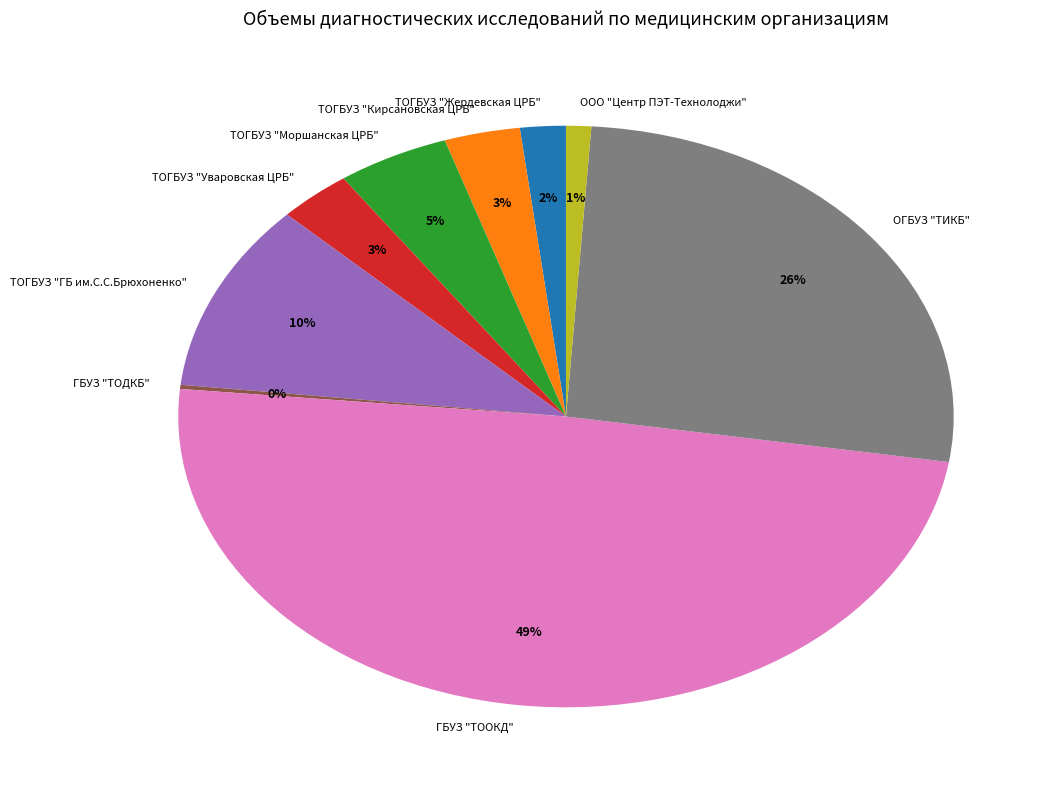

What is the largest slice in the pie chart?

ГБУЗ "ТООКД"